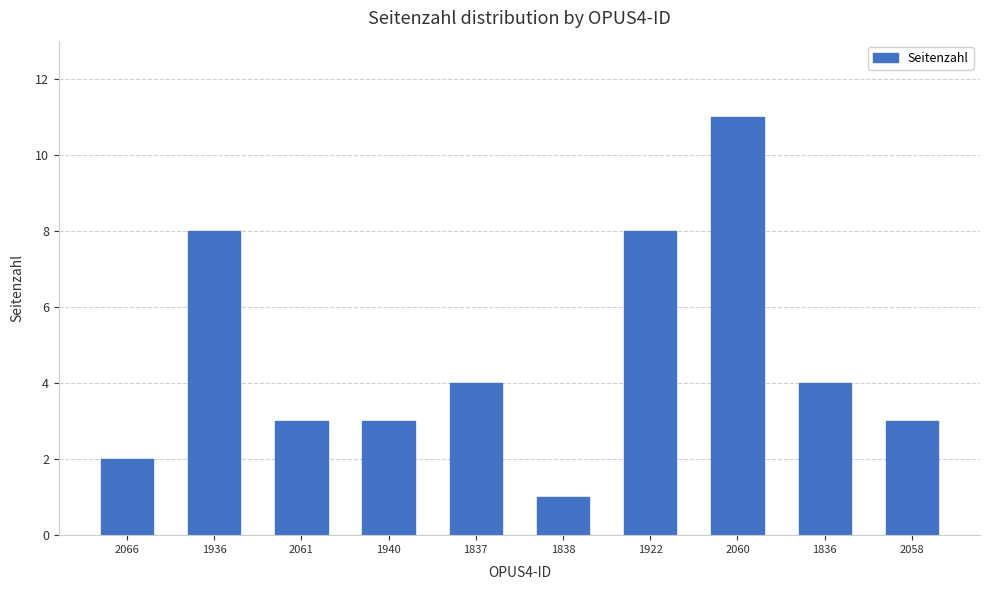

Are the bars grouped side by side (vs. stacked)?

No